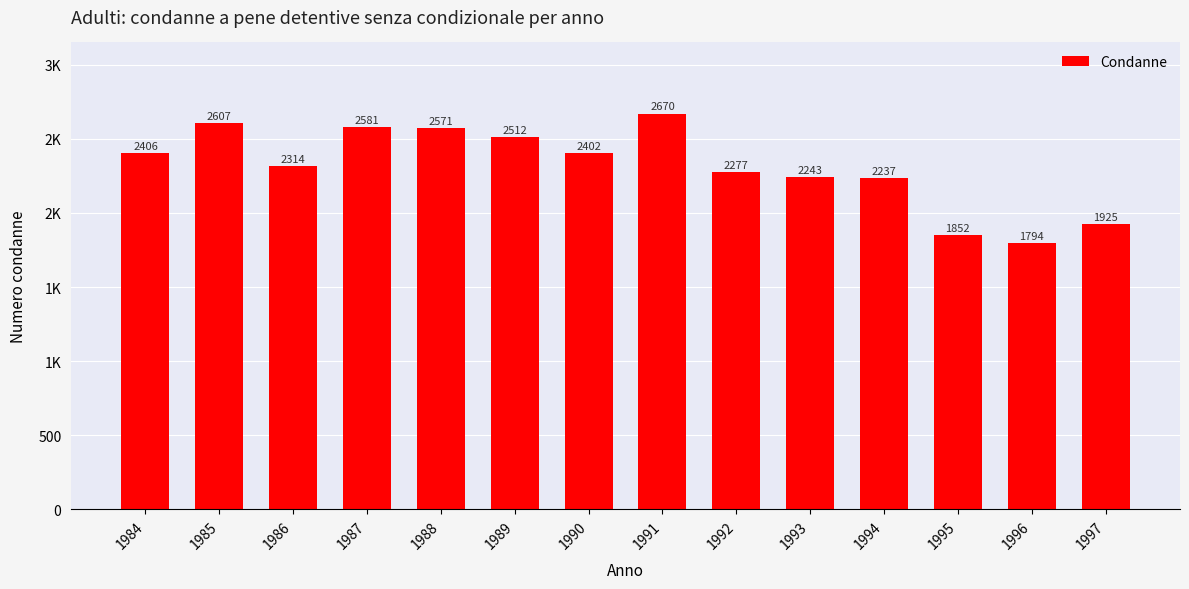

Reading left to right, list all the values displayed in this chart.

2406	2607	2314	2581	2571	2512	2402	2670	2277	2243	2237	1852	1794	1925